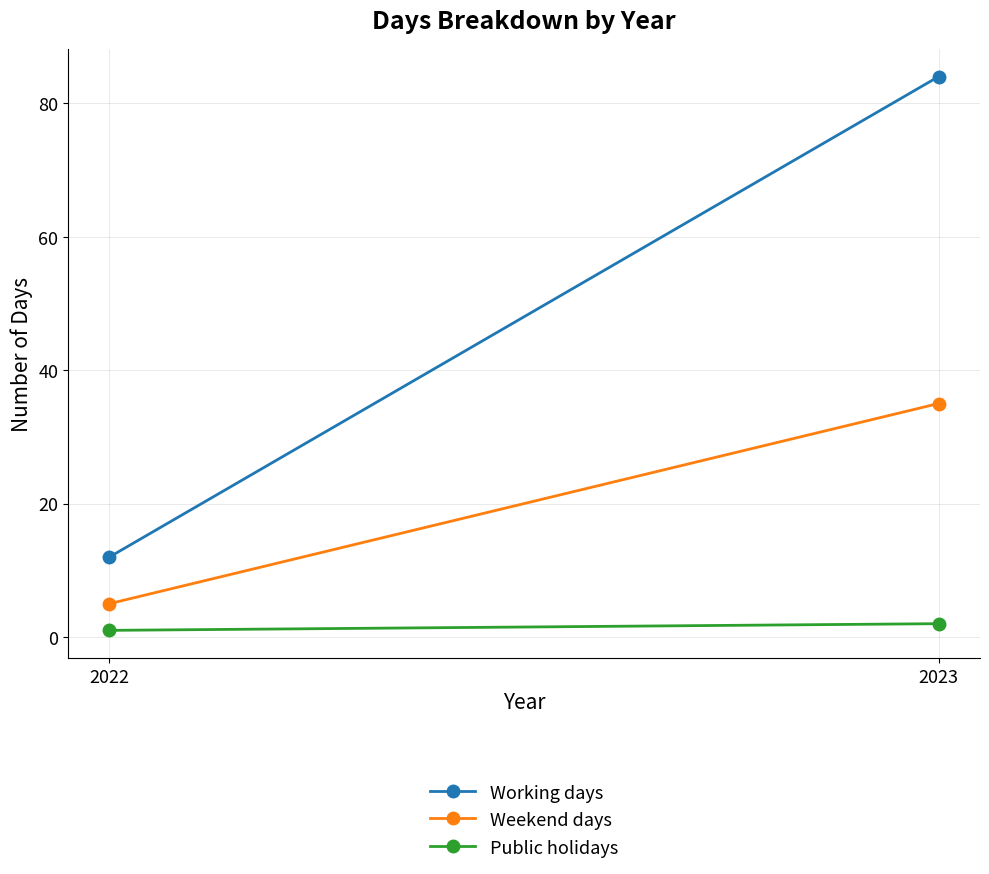

Count the Public holidays values in the range 1 to 2.

2